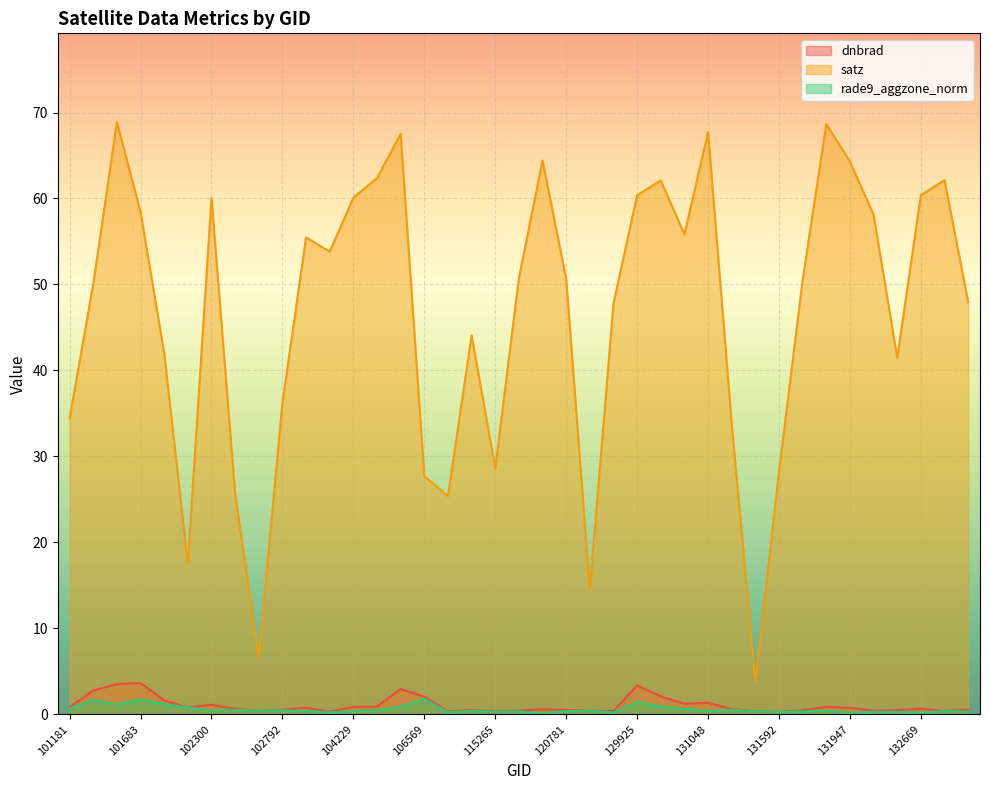

True or false: rade9_aggzone_norm has a value of 0.3 at 103040.

False